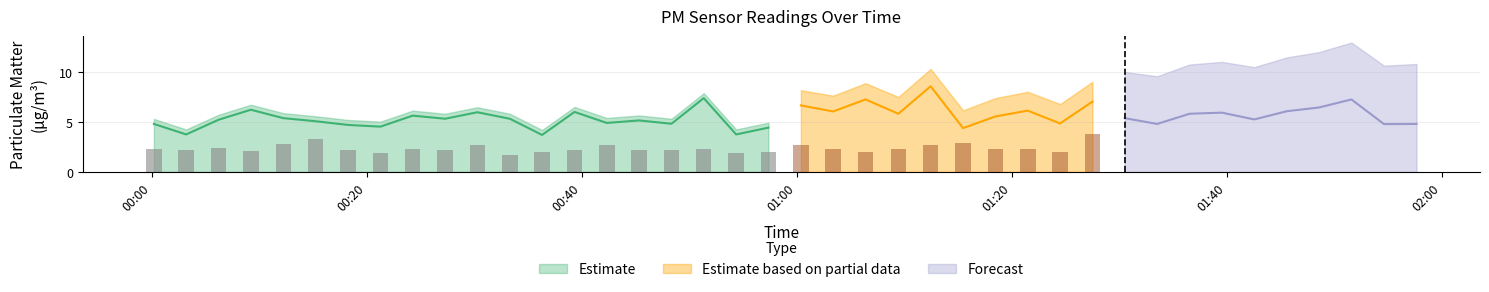

What is the smallest value displayed?

1.7